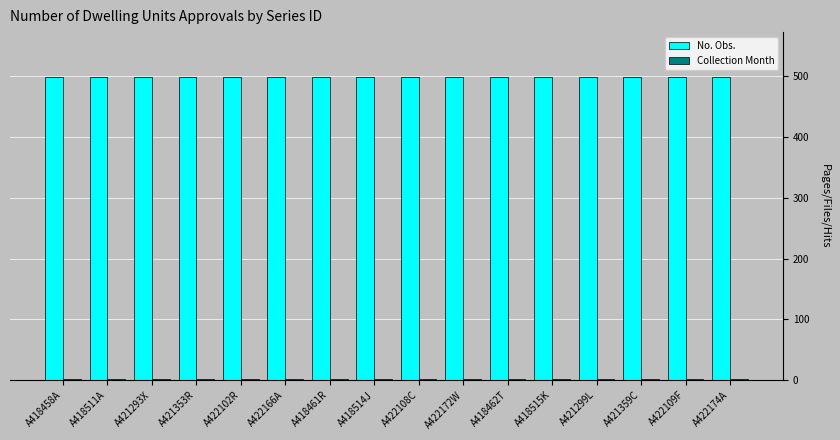

What is the maximum value for No. Obs.?

498